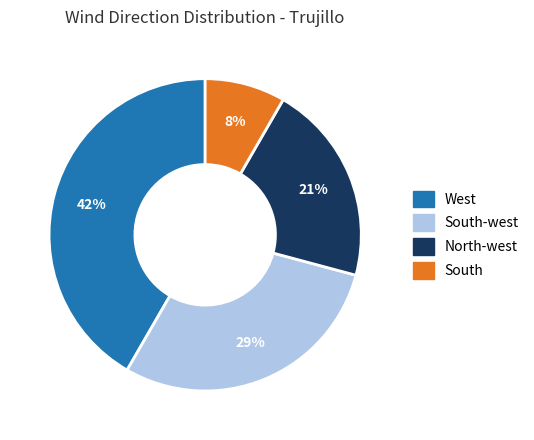

Does any single category account for the majority?

No